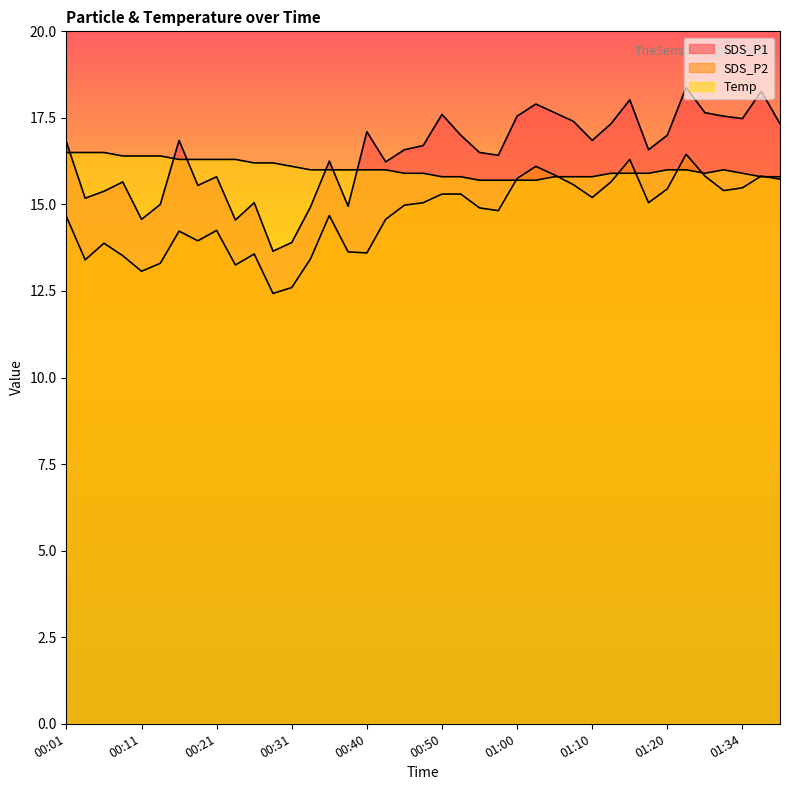

Which label corresponds to the smallest value in the chart?

00:28